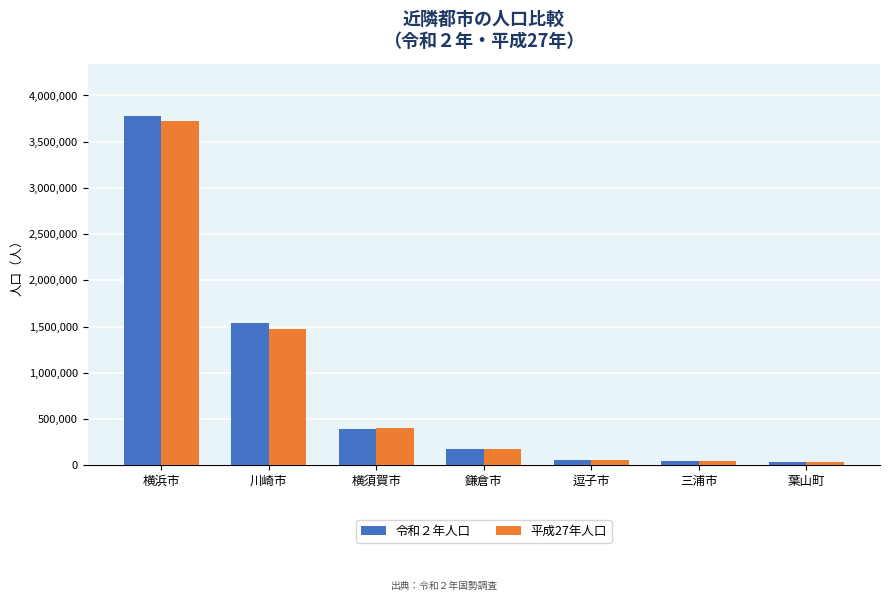

What is the spread (max minus min) of values at 葉山町?

431